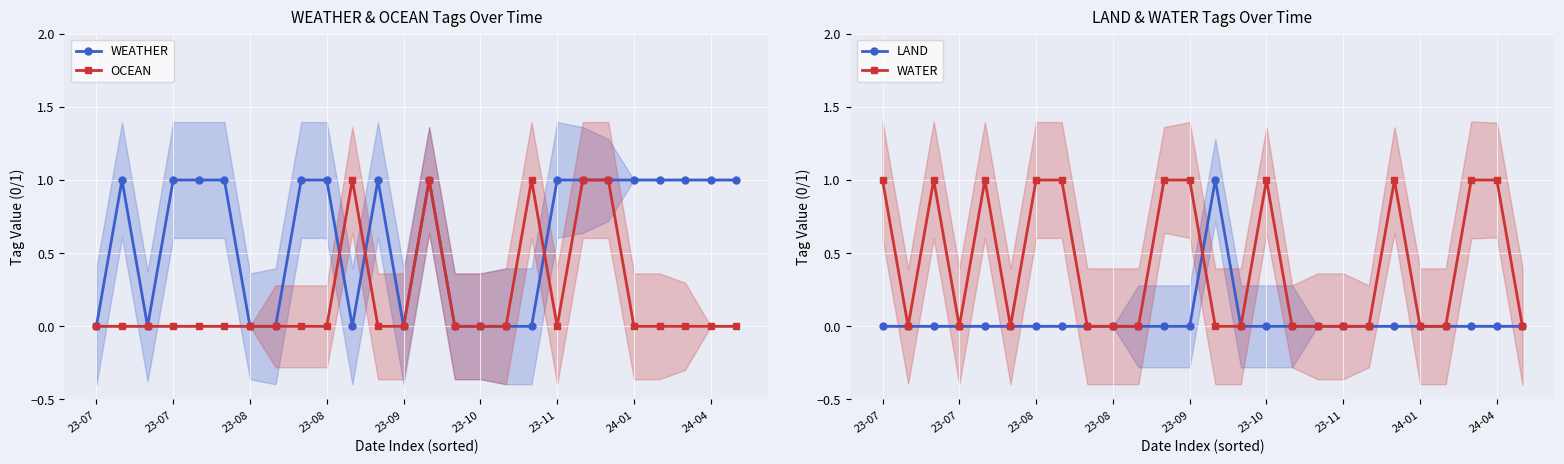

How many lines are shown in the chart?

4